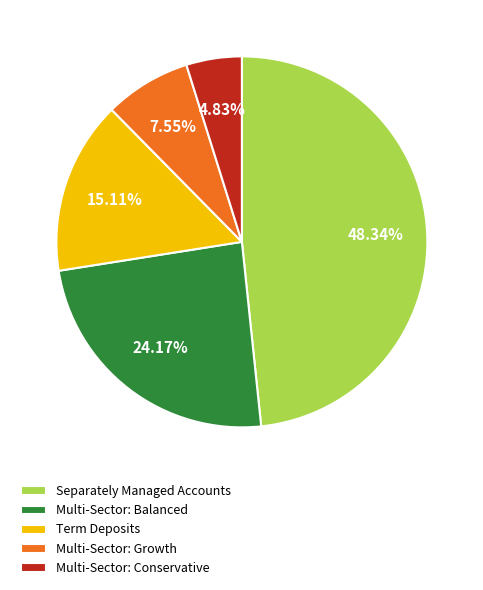

To the nearest percent, what portion does Separately Managed Accounts represent?

48%